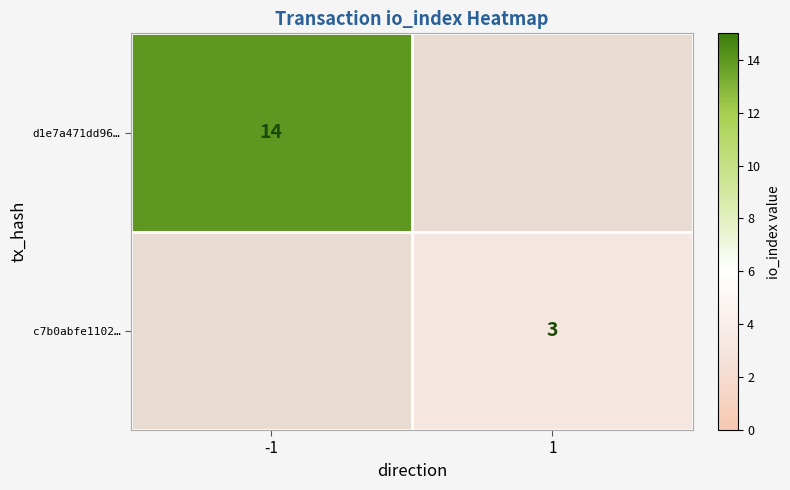

The value of c7b0abfe1102… at 1 is 3. True or false?

True